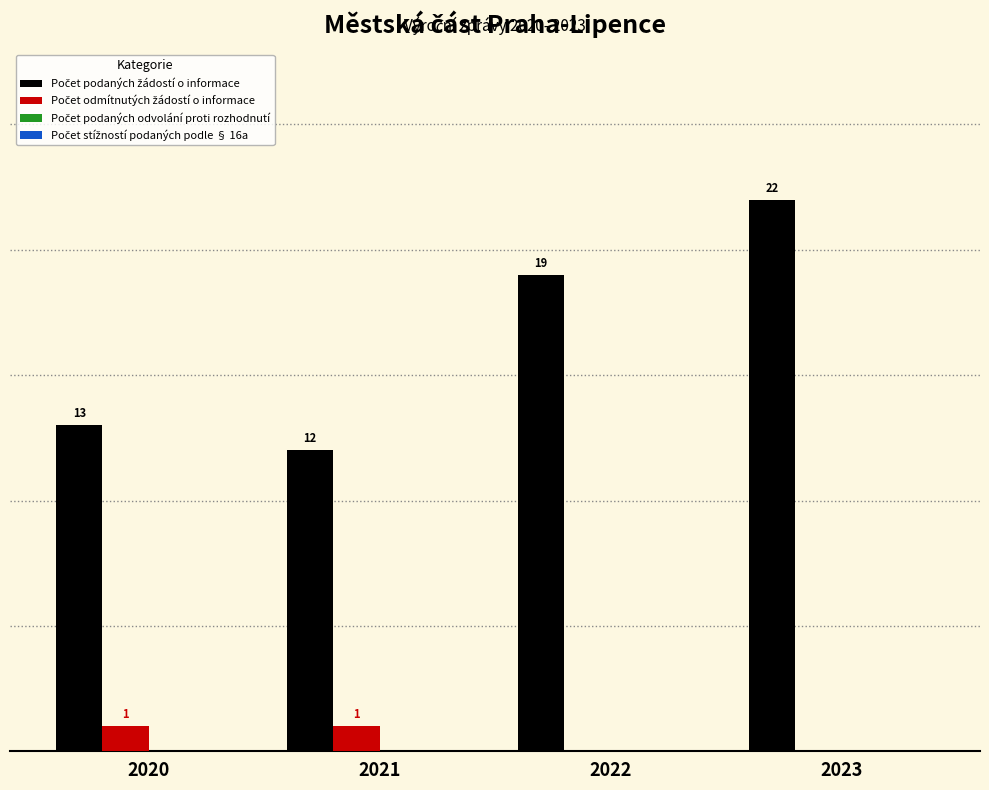

Are the bars grouped side by side (vs. stacked)?

Yes